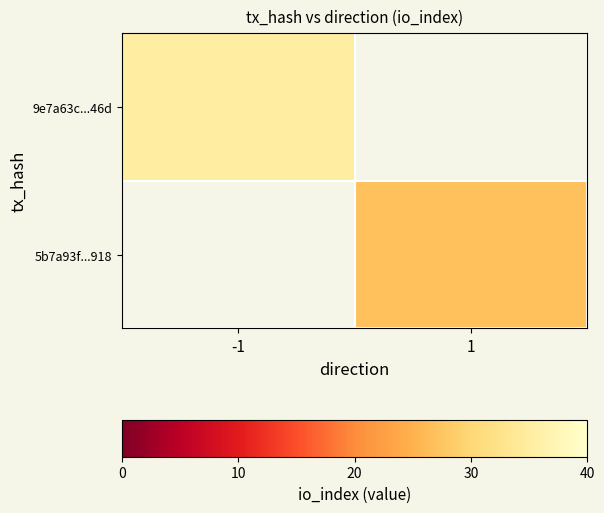

What is the difference between the highest and lowest values at -1?

35